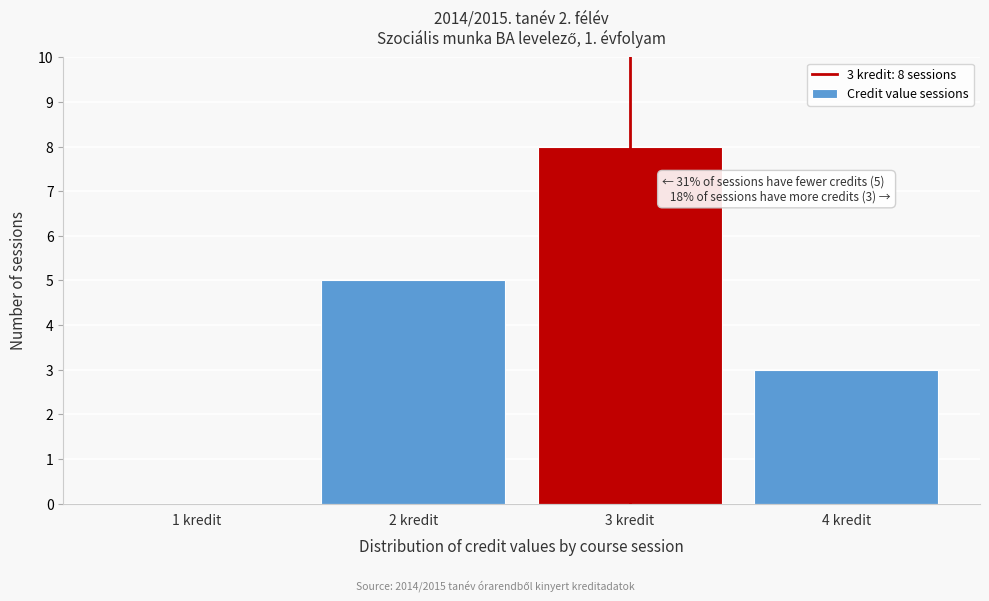

Which range on the x-axis has the tallest bar?

2.5 to 3.5